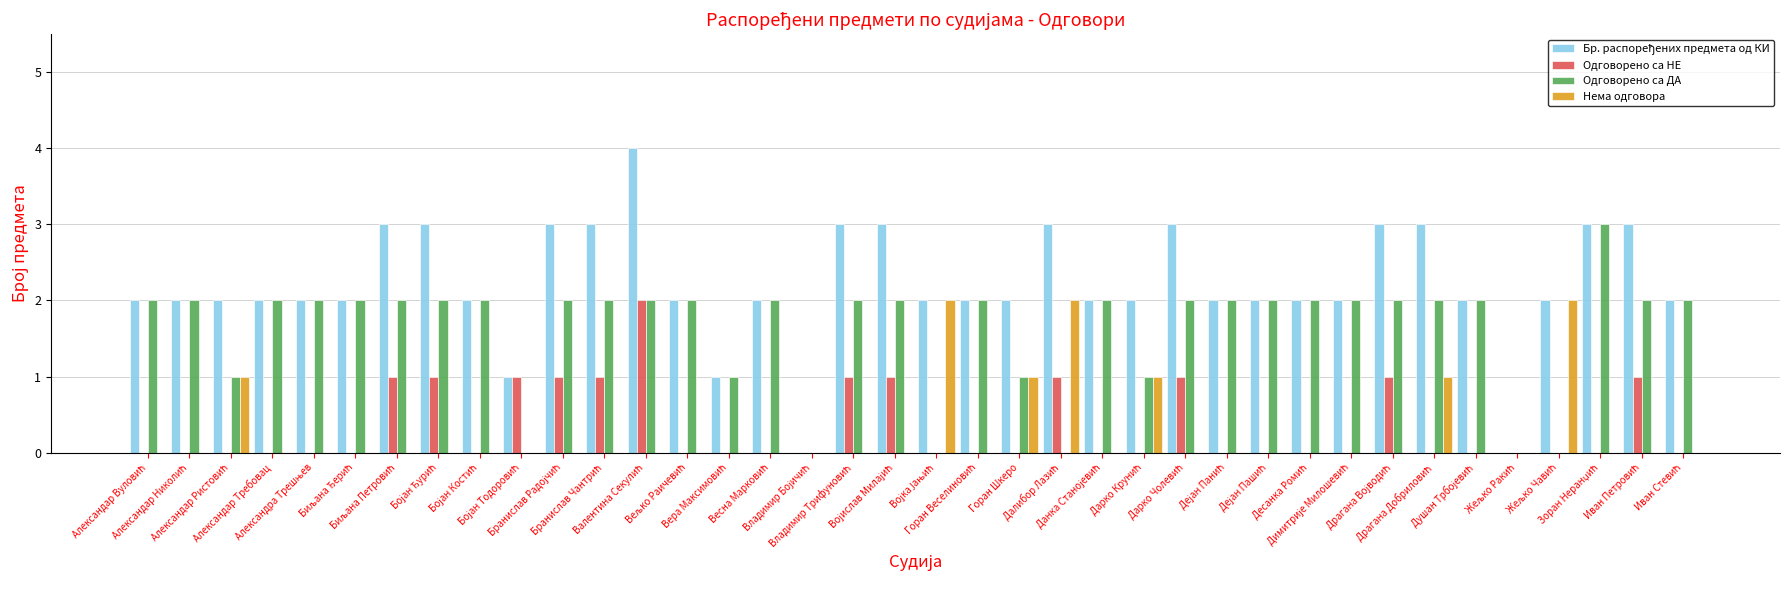

What is the maximum value shown in the chart?

4